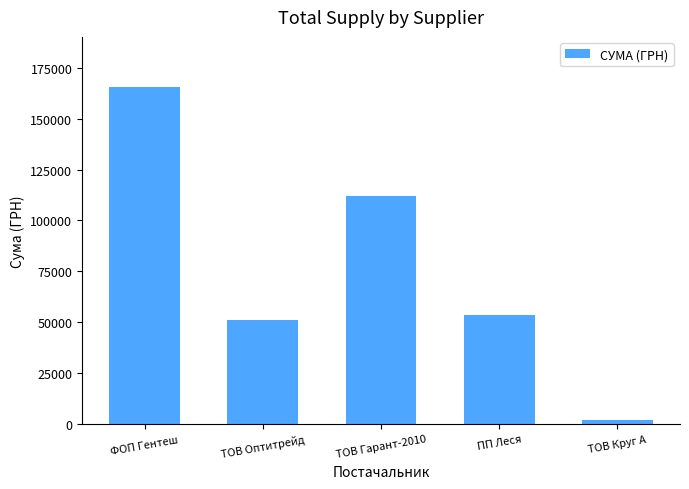

The chart shows a value of 165354.4 at ФОП Гентеш. True or false?

True